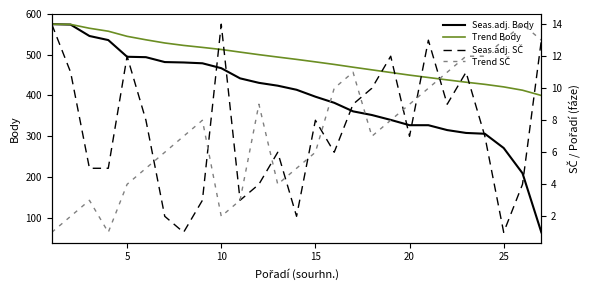

True or false: Trend Body has more than 0 points higher than both neighbors.

False